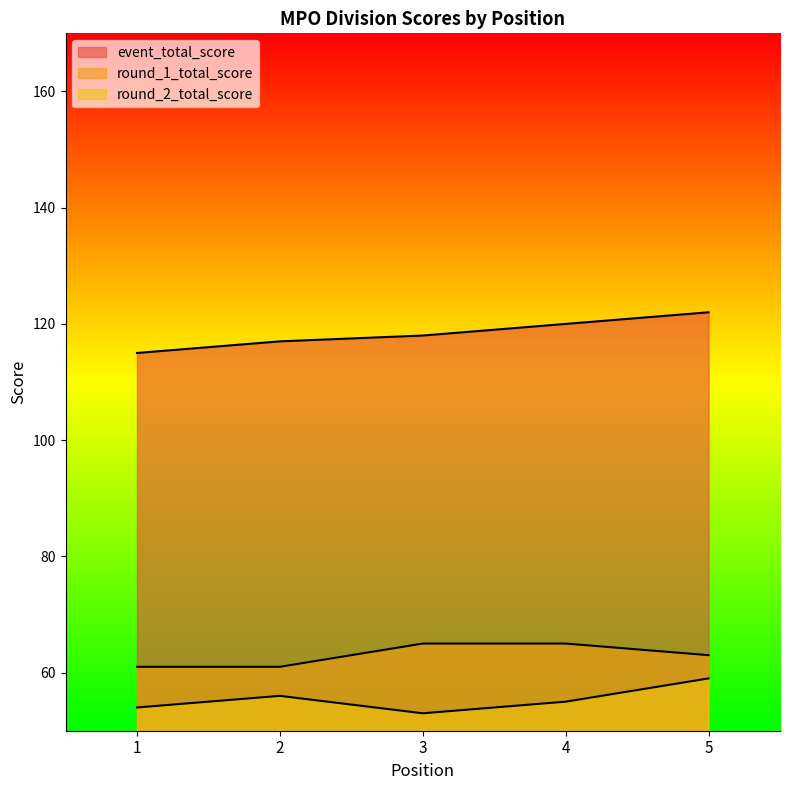

Count the event_total_score values in the range 117 to 120.

3